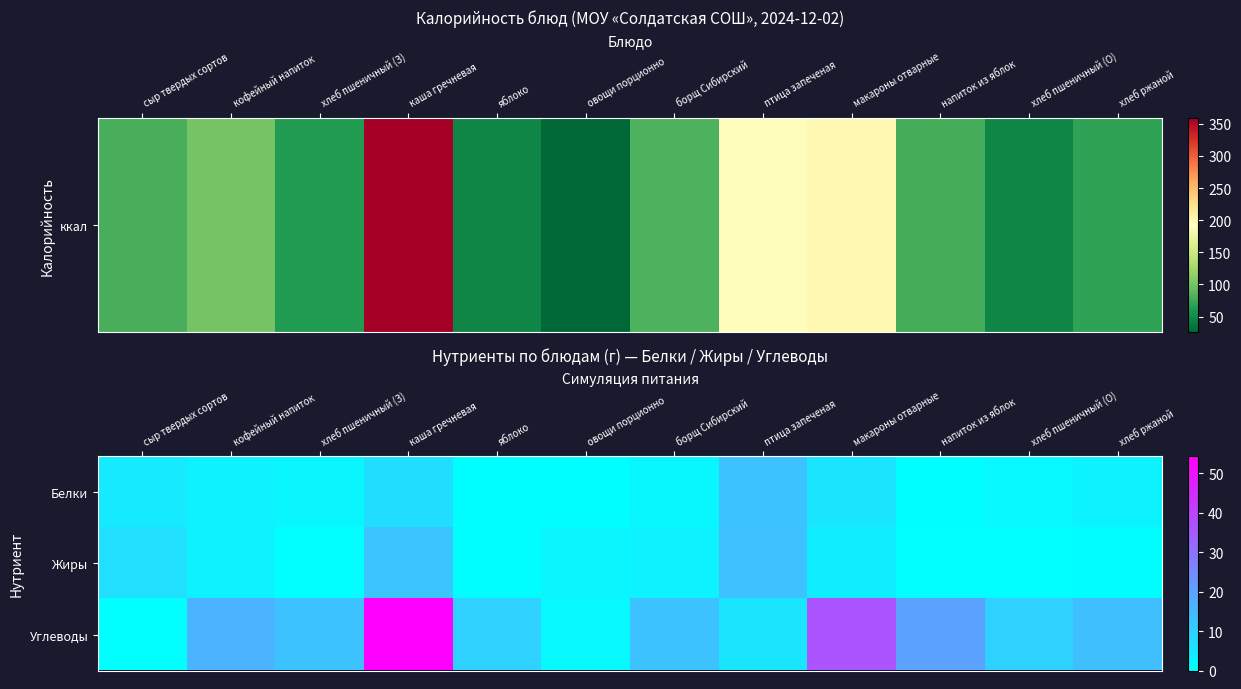

What is the spread (max minus min) of values at овощи порционно?

1.7